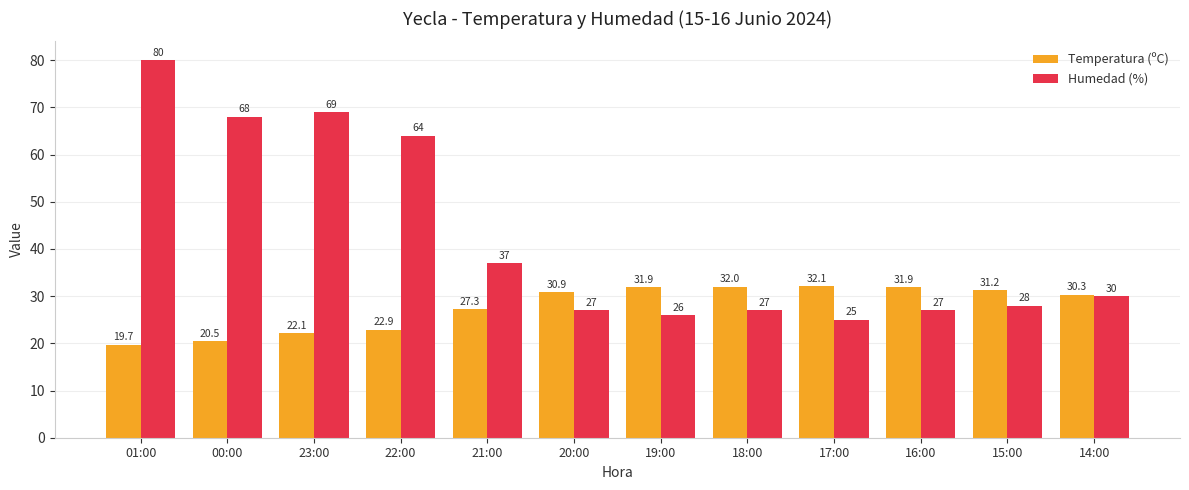

What is the sum of the Temperatura (ºC) values at 20:00 and 17:00?

63.0